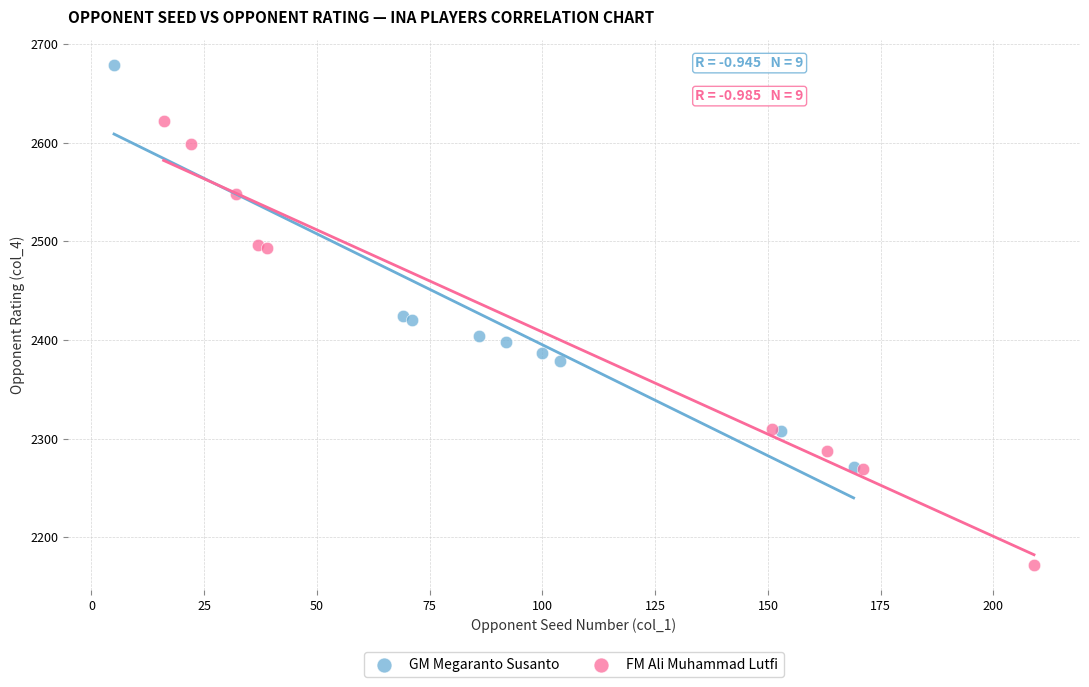

Which series has the widest spread of Y values?

FM Ali Muhammad Lutfi